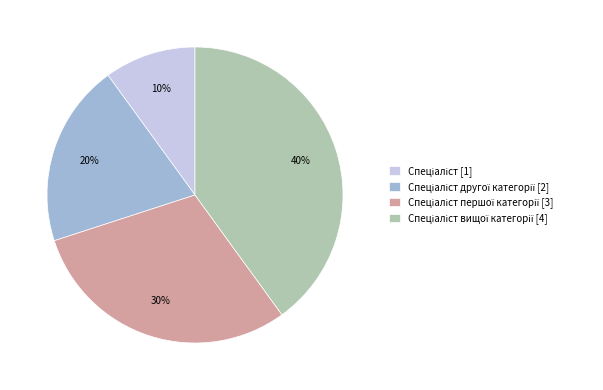

Is there any slice that represents more than half of the pie?

No